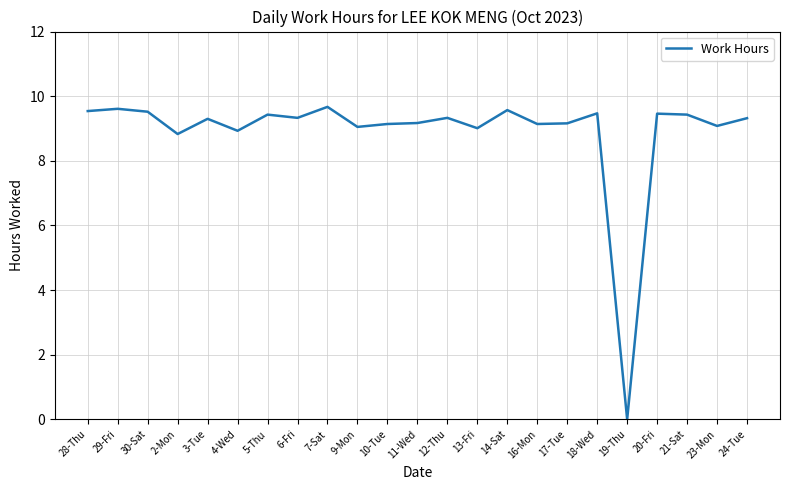

What is the difference between the values at 6-Fri and 13-Fri?

0.3